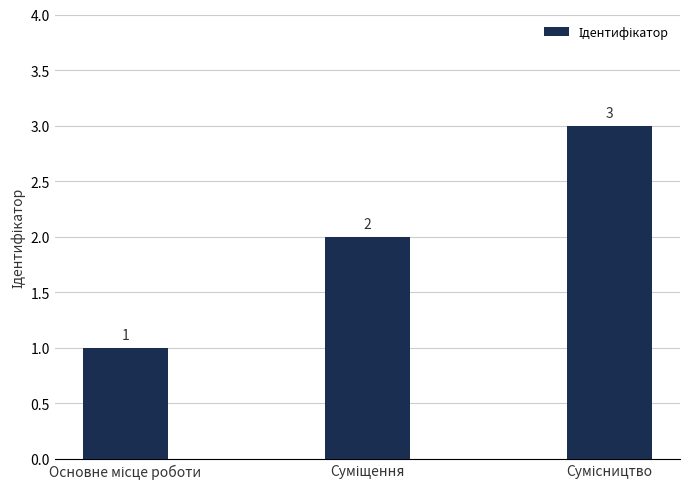

Count the values in the range 1 to 3.

3